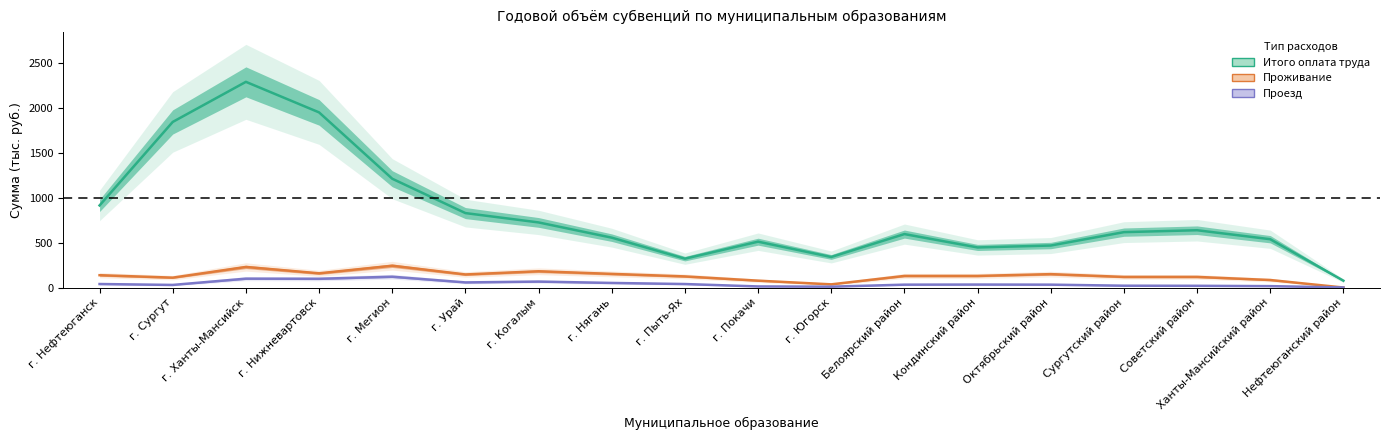

True or false: Проезд has more than 0 interior local peaks.

True